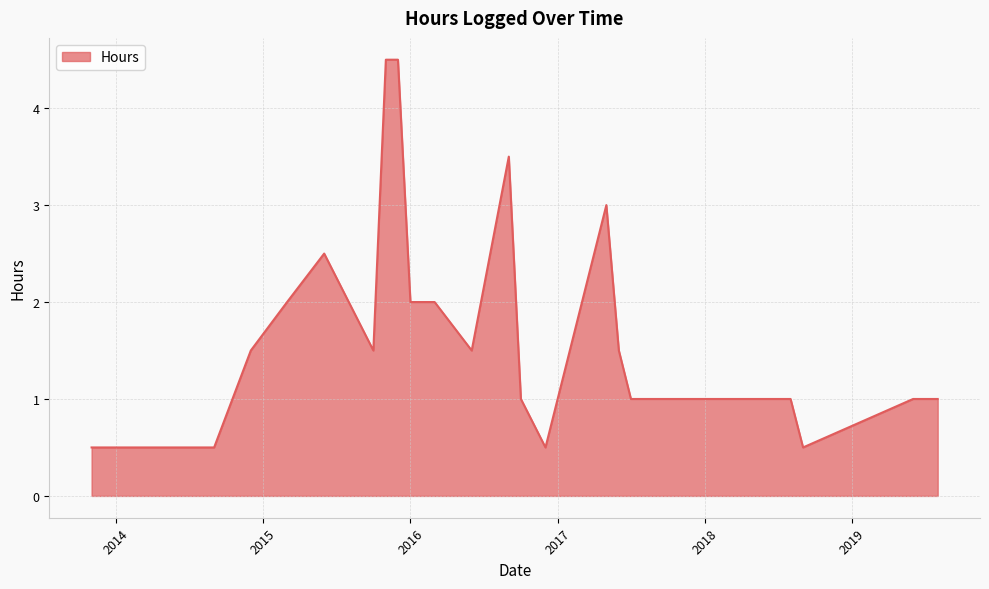

What is the smallest value displayed?

0.5